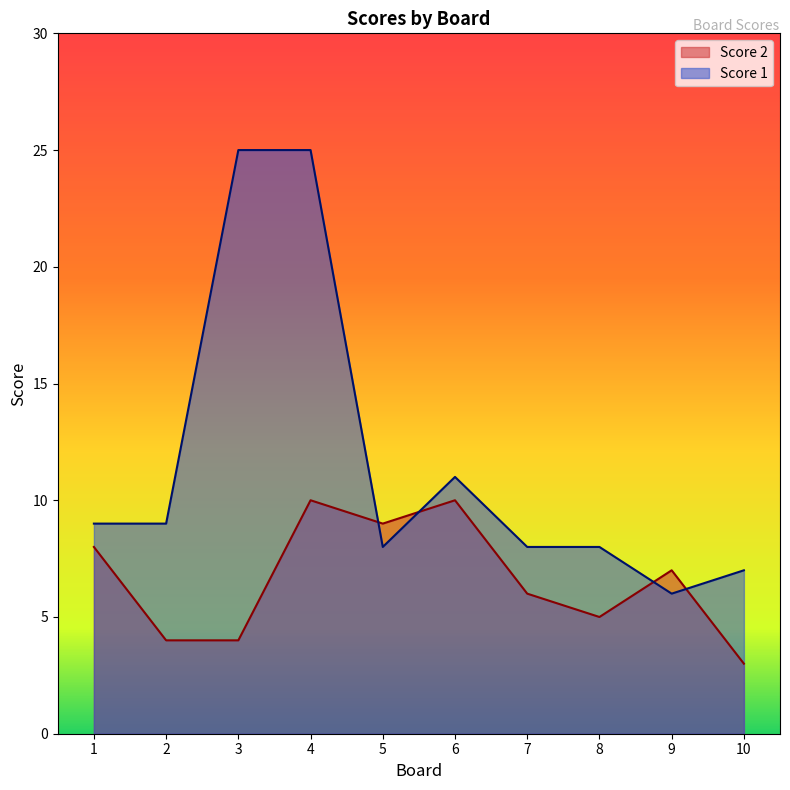

Does the chart display data point markers on the line(s)?

No